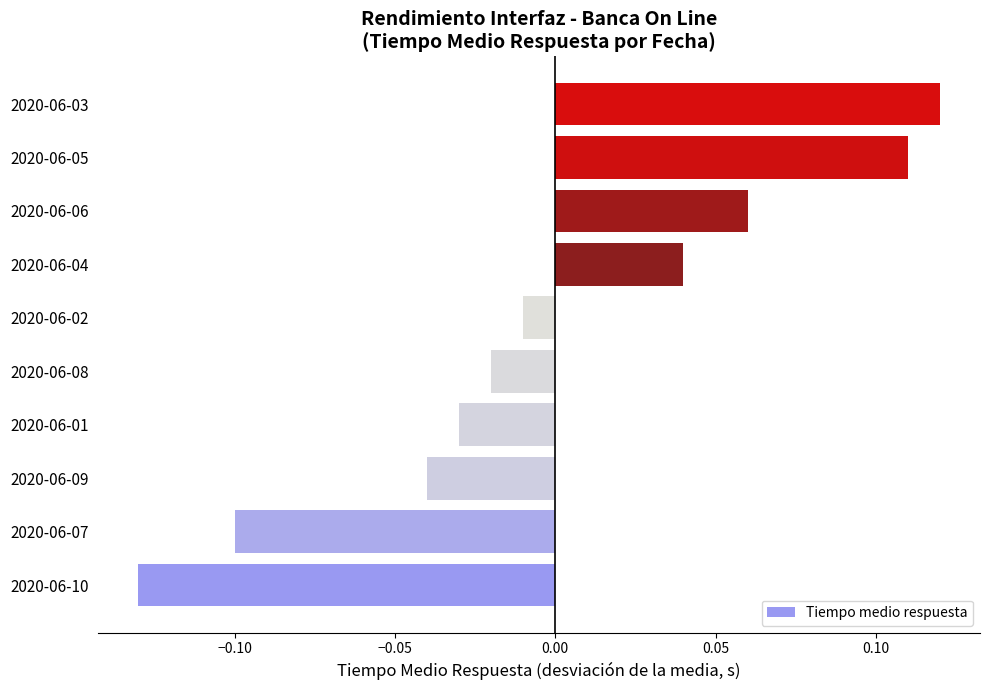

List the labels in order of value, smallest first.

2020-06-10, 2020-06-07, 2020-06-09, 2020-06-01, 2020-06-08, 2020-06-02, 2020-06-04, 2020-06-06, 2020-06-05, 2020-06-03